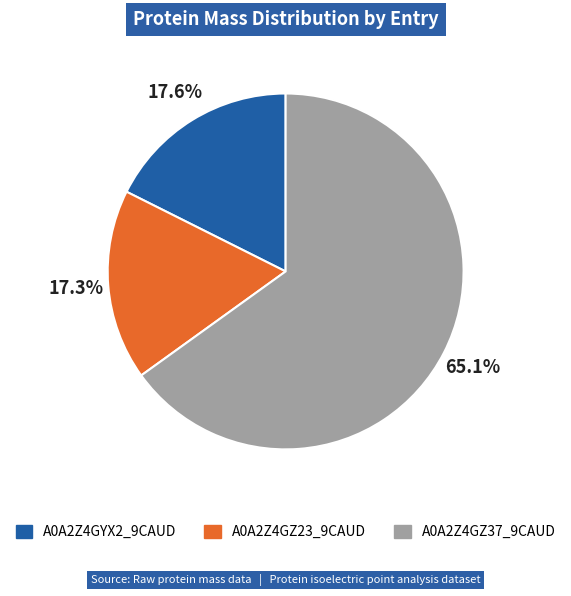

Approximately how many times larger is the value at A0A2Z4GYX2_9CAUD compared to A0A2Z4GZ37_9CAUD?

0.3